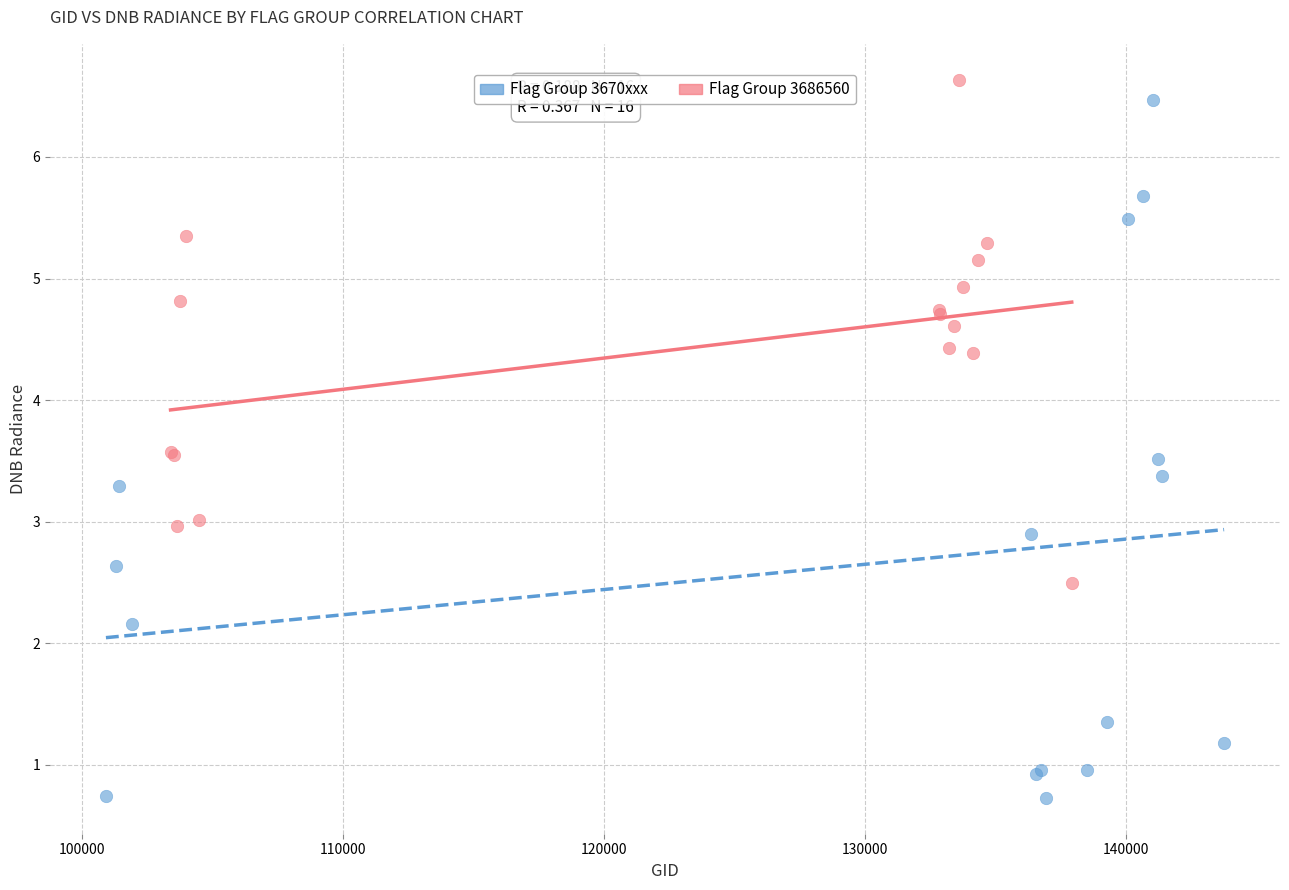

Which series reaches the maximum Y coordinate?

Flag Group 3686560